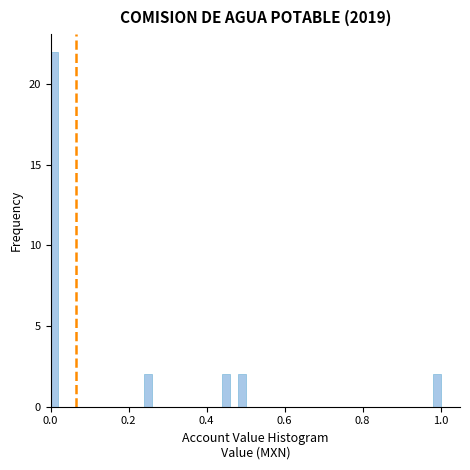

Around what value on the x-axis is the tallest bar? Give the approximate position of its centre, as read against the axis.

0.02